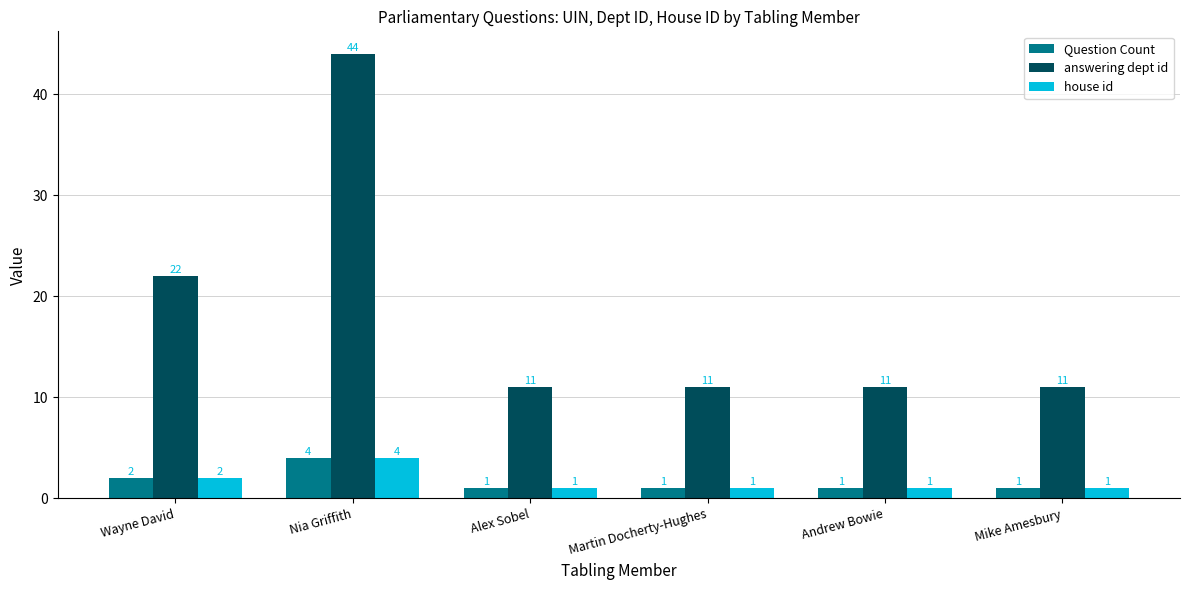

The answering dept id series shows 11 at Mike Amesbury. True or false?

True